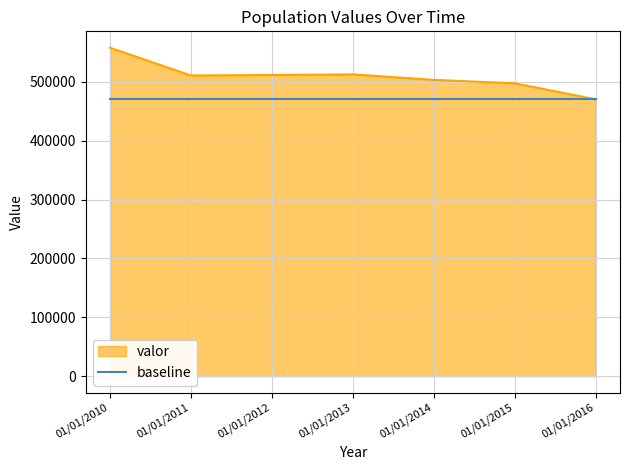

Rank the series by their maximum value, from highest to lowest.

valor, baseline